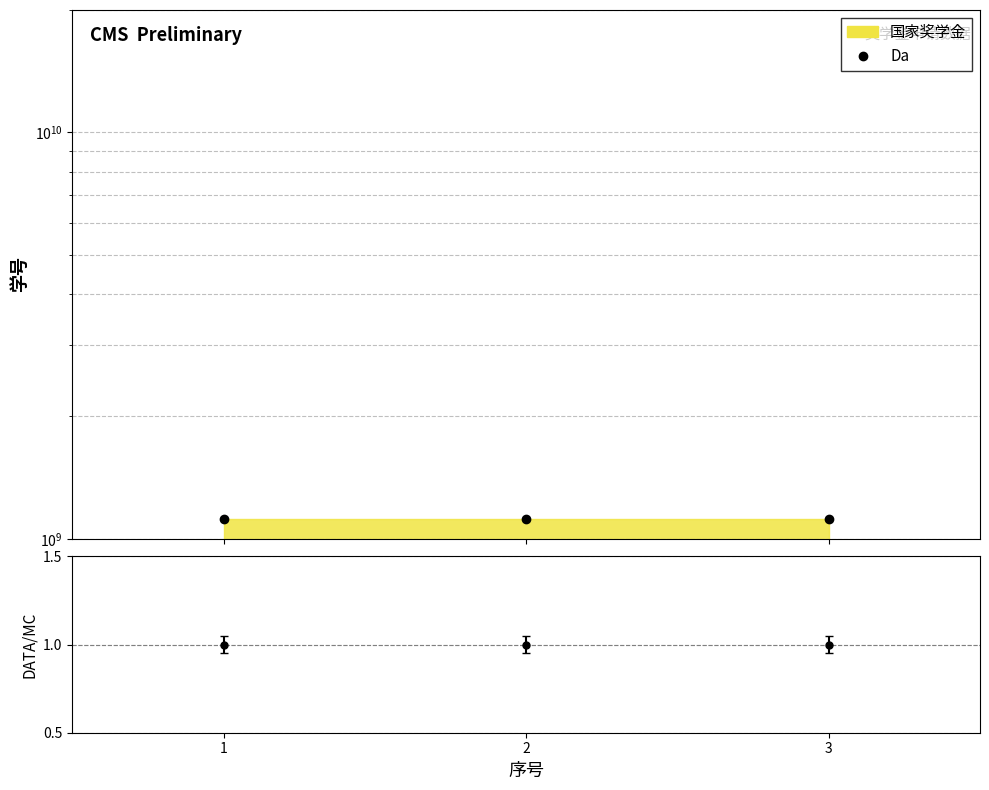

List the labels in order of value, largest first.

1, 3, 2